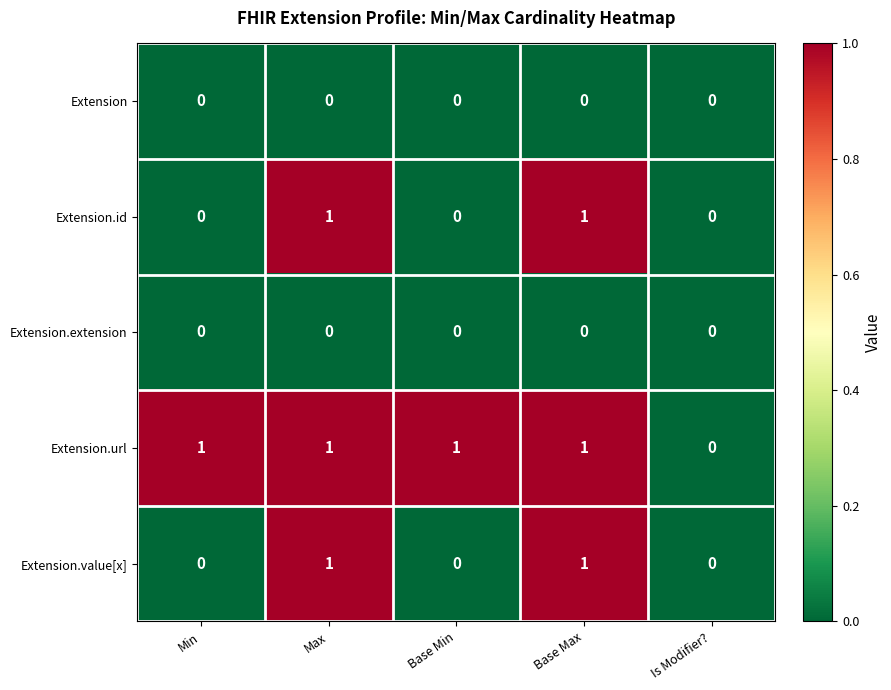

Reading right to left, extract all data points from this chart.

Extension: Is Modifier?=0	Base Max=0	Base Min=0	Max=0	Min=0
Extension.id: Is Modifier?=0	Base Max=1	Base Min=0	Max=1	Min=0
Extension.extension: Is Modifier?=0	Base Max=0	Base Min=0	Max=0	Min=0
Extension.url: Is Modifier?=0	Base Max=1	Base Min=1	Max=1	Min=1
Extension.value[x]: Is Modifier?=0	Base Max=1	Base Min=0	Max=1	Min=0